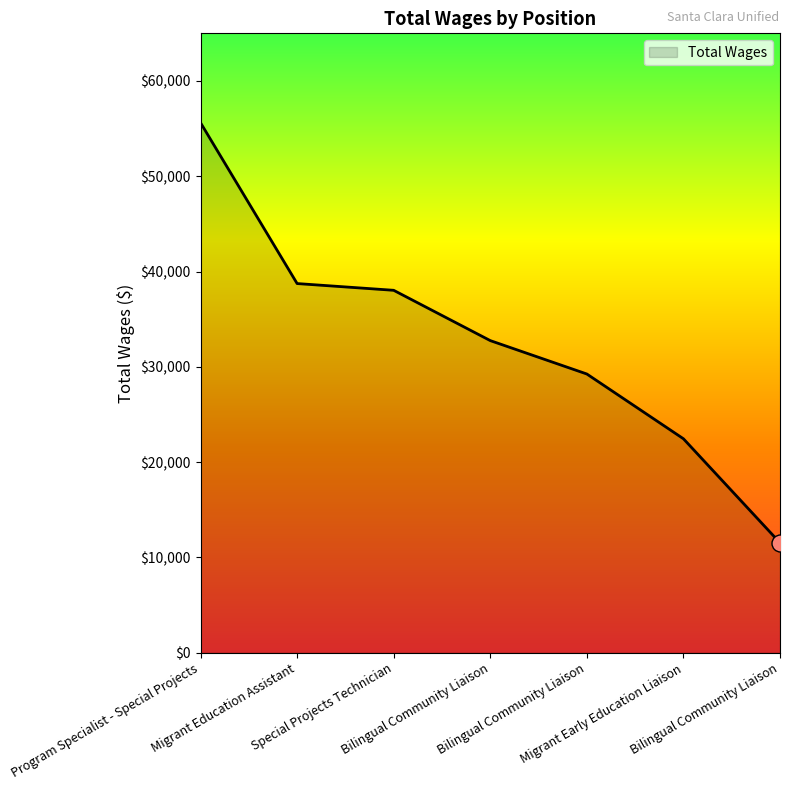

How many values are below 32757?

3